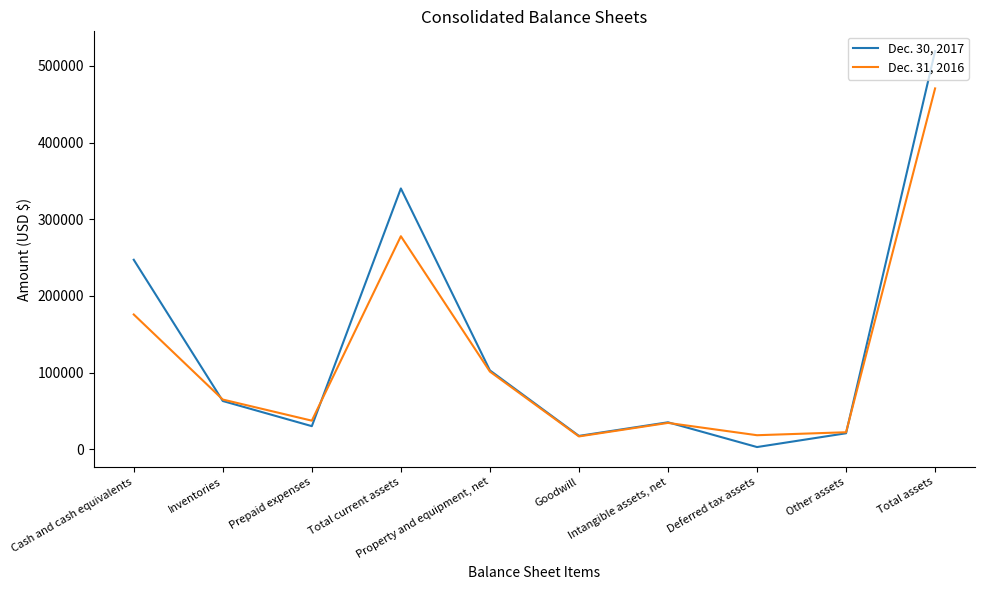

Does the chart display data point markers on the line(s)?

No